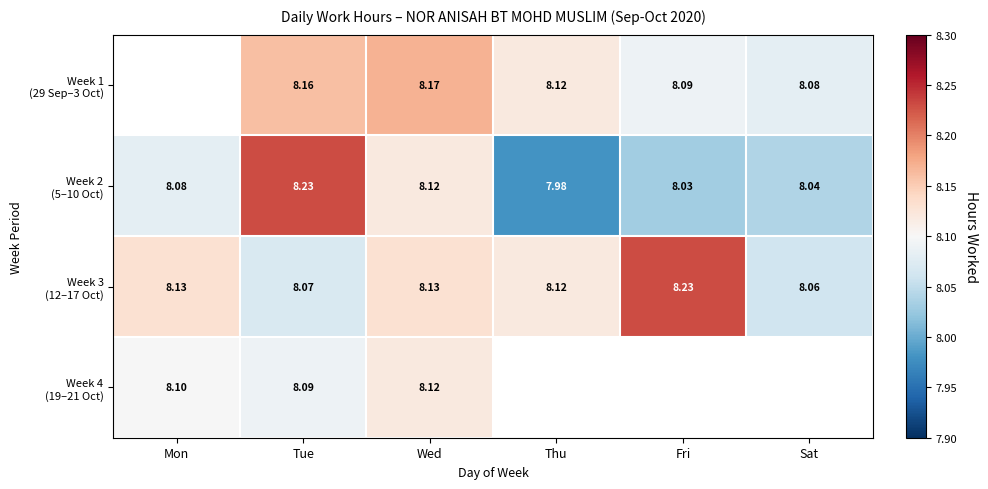

Rank the series at Wed from highest to lowest value.

Week 1 (29 Sep–3 Oct), Week 3 (12–17 Oct), Week 2 (5–10 Oct), Week 4 (19–21 Oct)